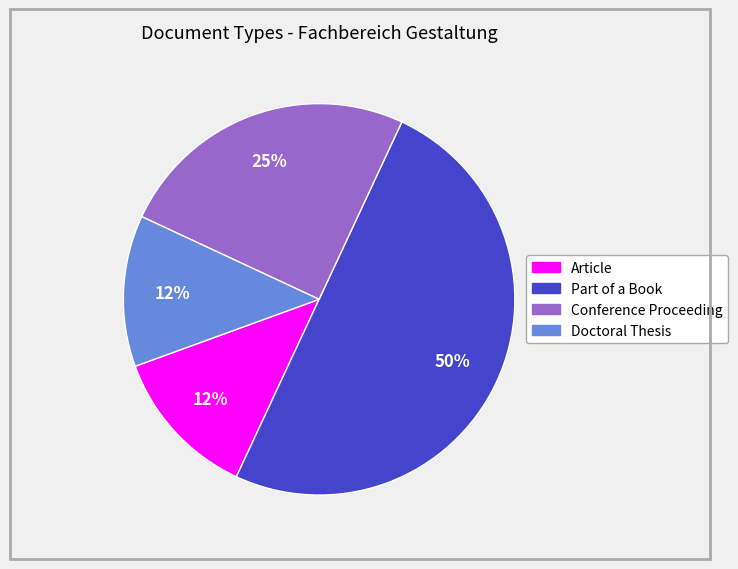

To the nearest percent, what is the average slice percentage?

25%